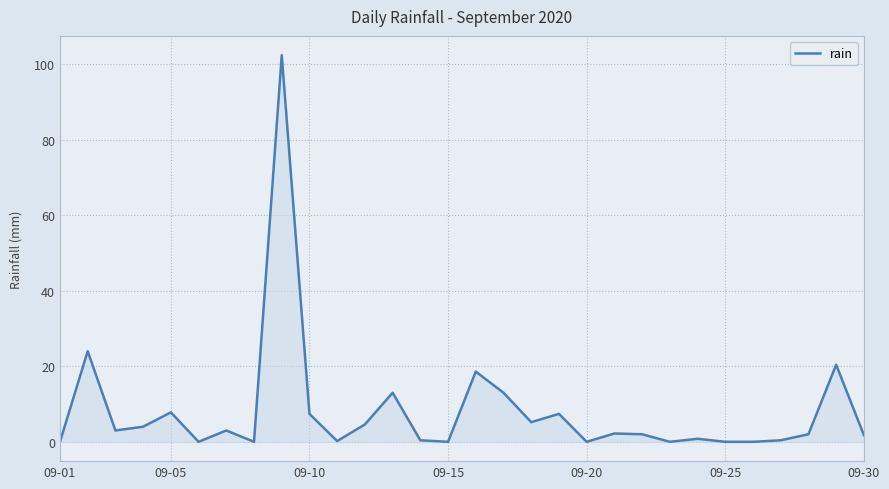

What is the difference between the maximum and minimum values?

102.4